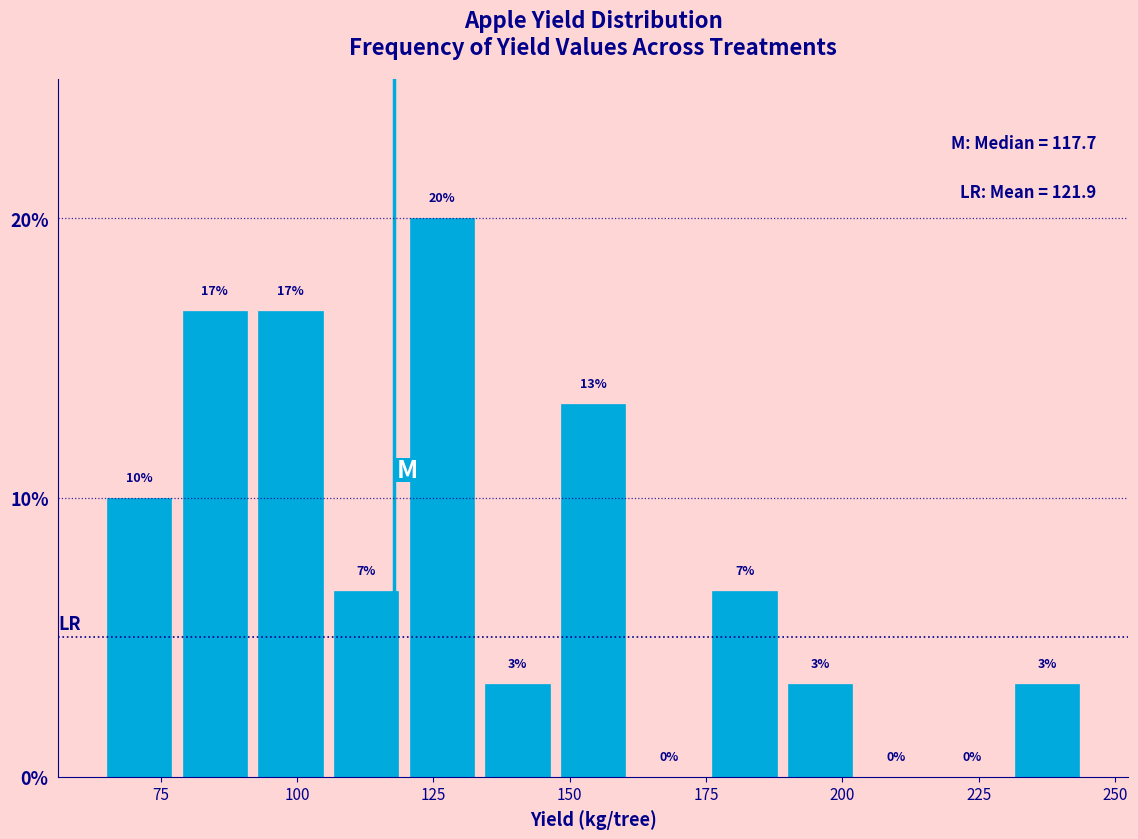

Read against the x-axis, roughly where is the centre of the tallest bar?

125